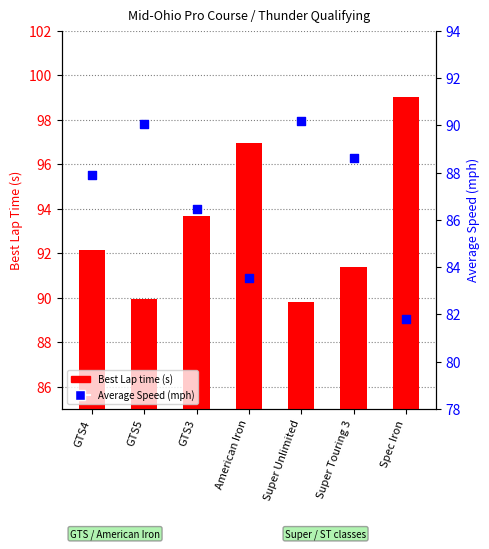

At how many categories does at least one series exceed 82?

7